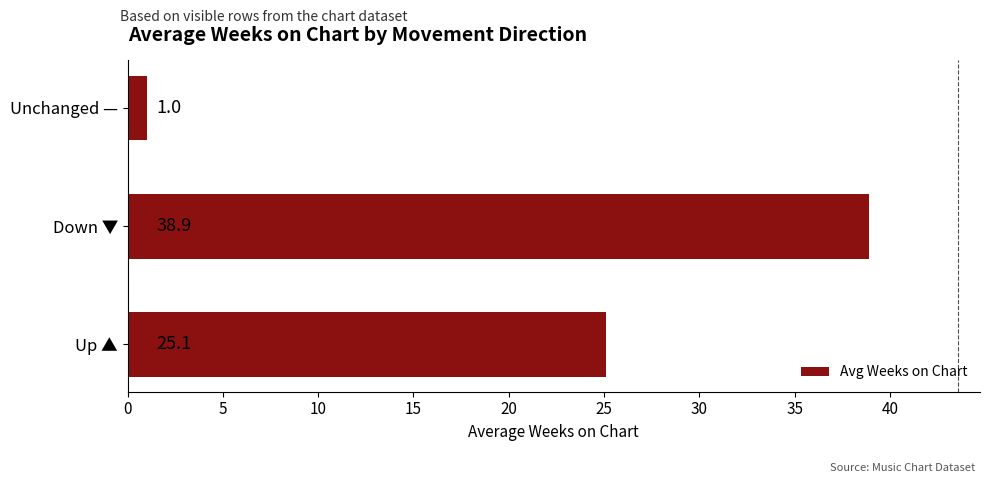

Reading top to bottom, transcribe all the data shown in this chart.

Unchanged —=1.0	Down ▼=38.9	Up ▲=25.1